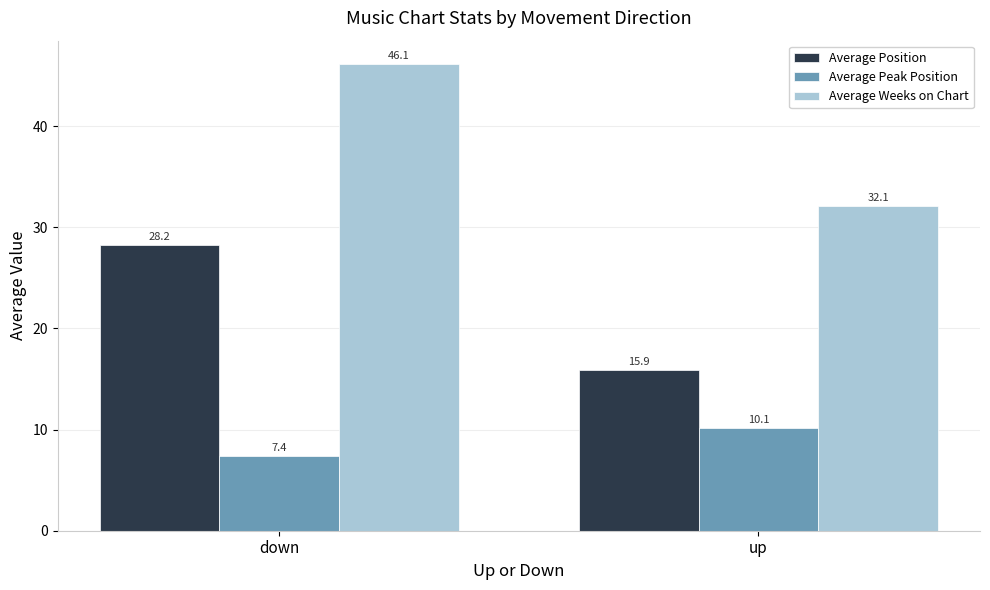

Are the bars horizontal?

No